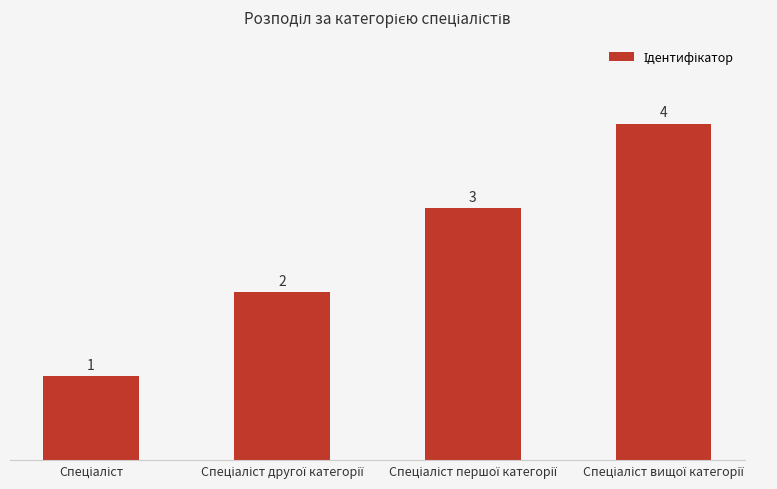

What is the maximum value shown in the chart?

4